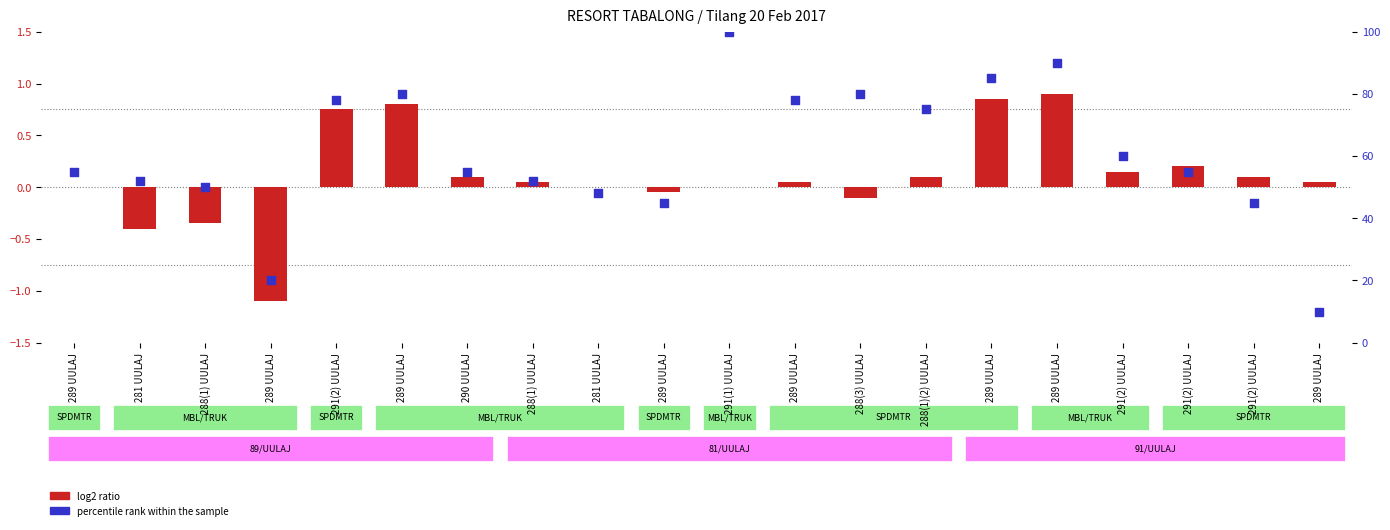

Which series has the largest Y range (max minus min)?

percentile rank within the sample